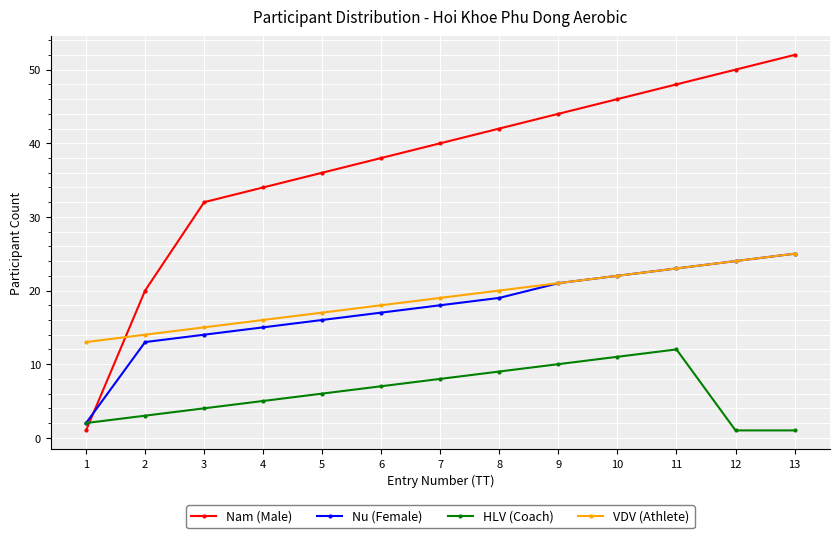

Is it true that VDV (Athlete) equals 17 at 5?

True